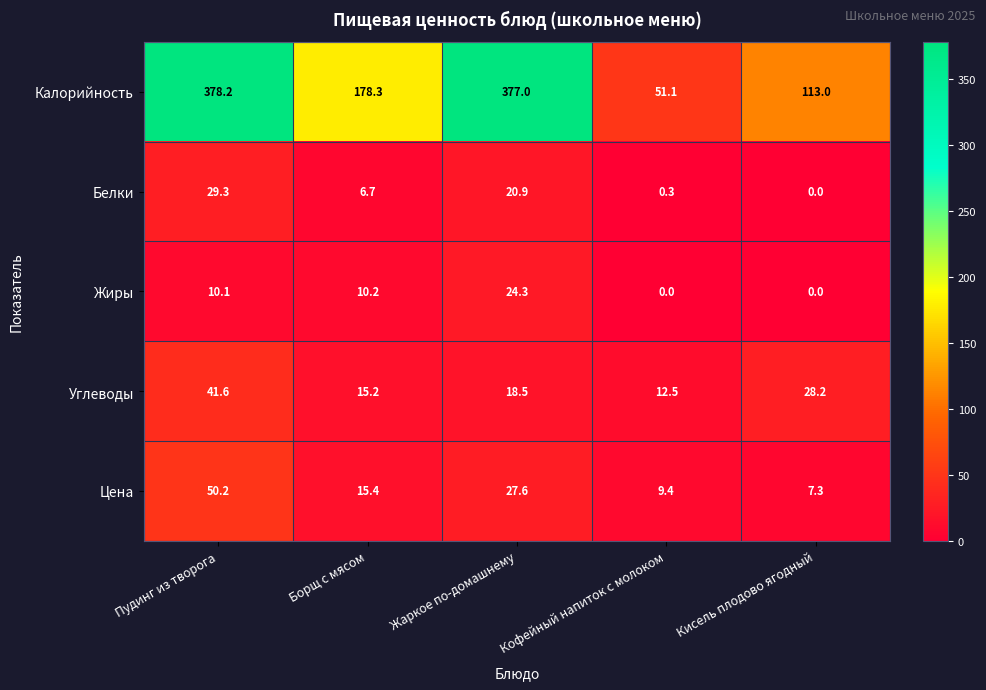

Reading right to left, list all the values displayed in this chart.

Калорийность: 113.0	51.1	377.0	178.3	378.2
Белки: 0.0	0.3	20.9	6.7	29.3
Жиры: 0.0	0.0	24.3	10.2	10.1
Углеводы: 28.2	12.5	18.5	15.2	41.6
Цена: 7.3	9.4	27.6	15.4	50.2